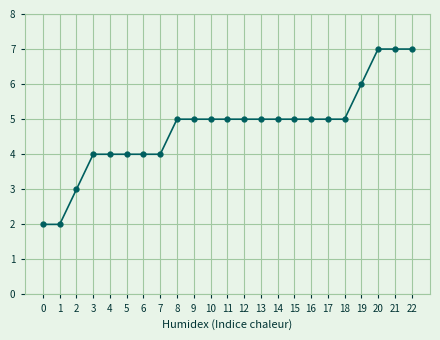

How many series are shown in this chart?

1